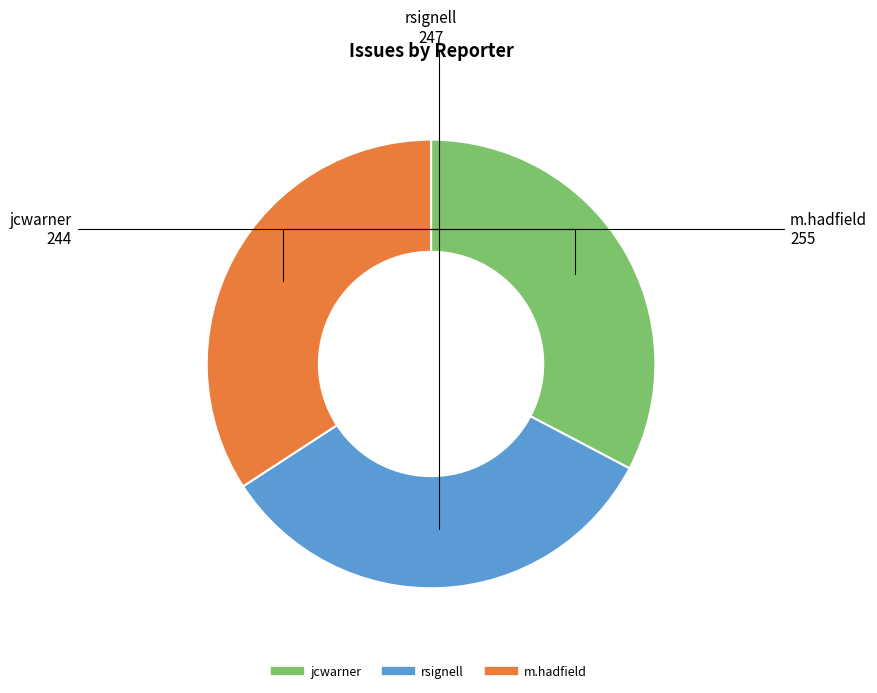

Do jcwarner and rsignell together represent more than half of the pie?

Yes